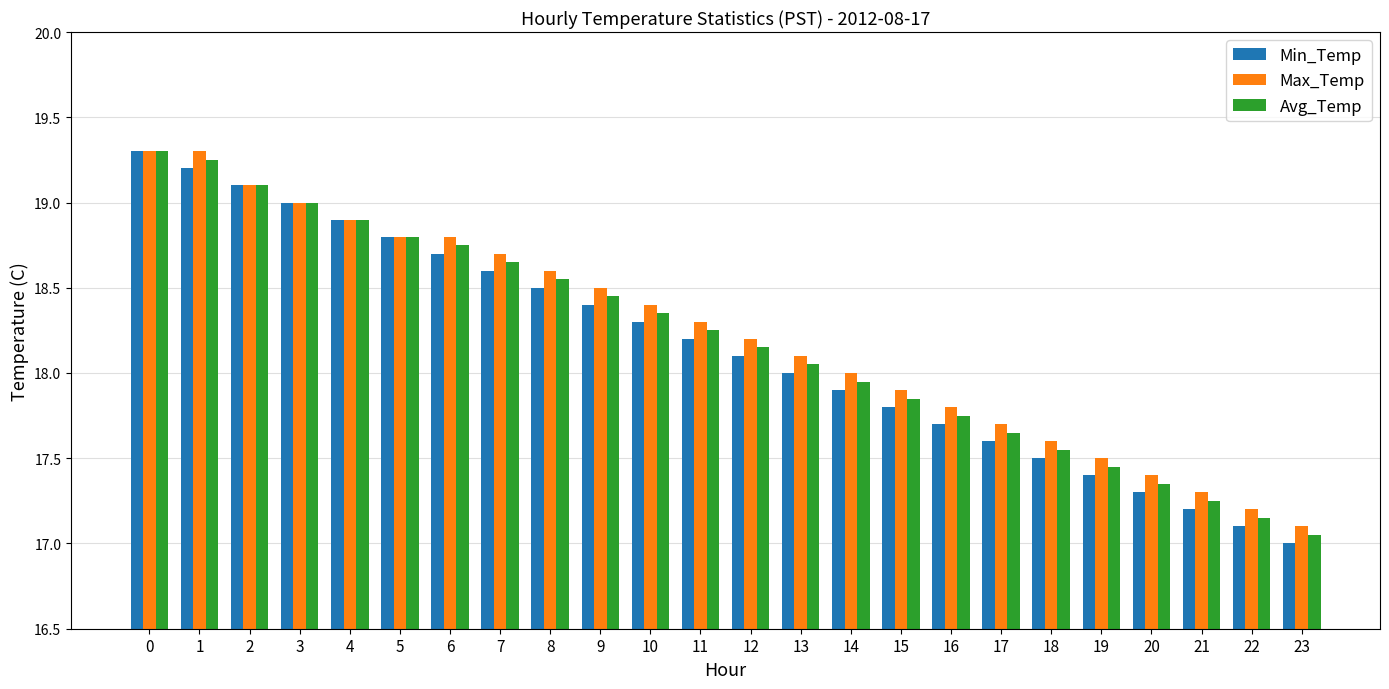

Which category has the lowest value across all series?

23